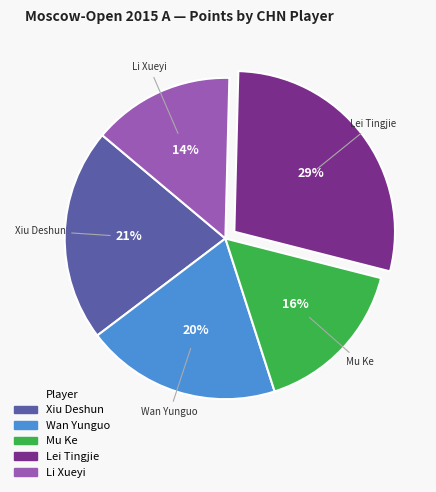

The Li Xueyi slice represents 14% of the pie. True or false?

True